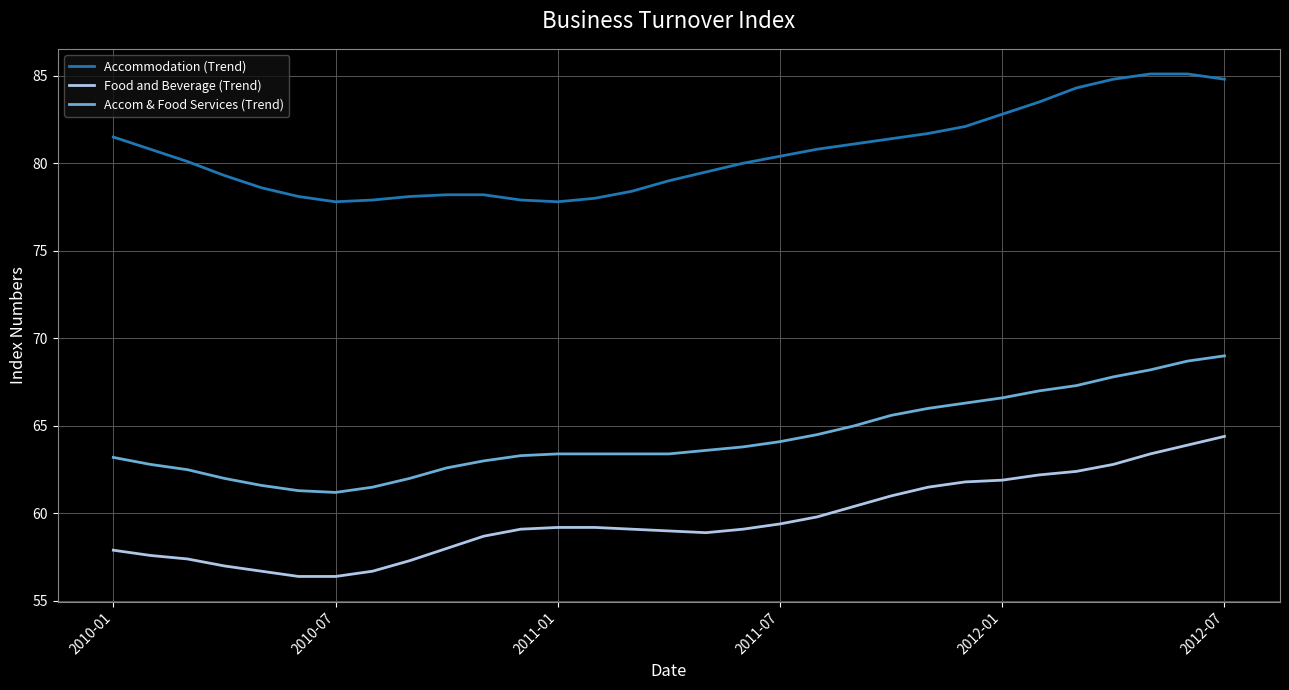

Rank the series by their average value, from highest to lowest.

Accommodation (Trend), Accom & Food Services (Trend), Food and Beverage (Trend)